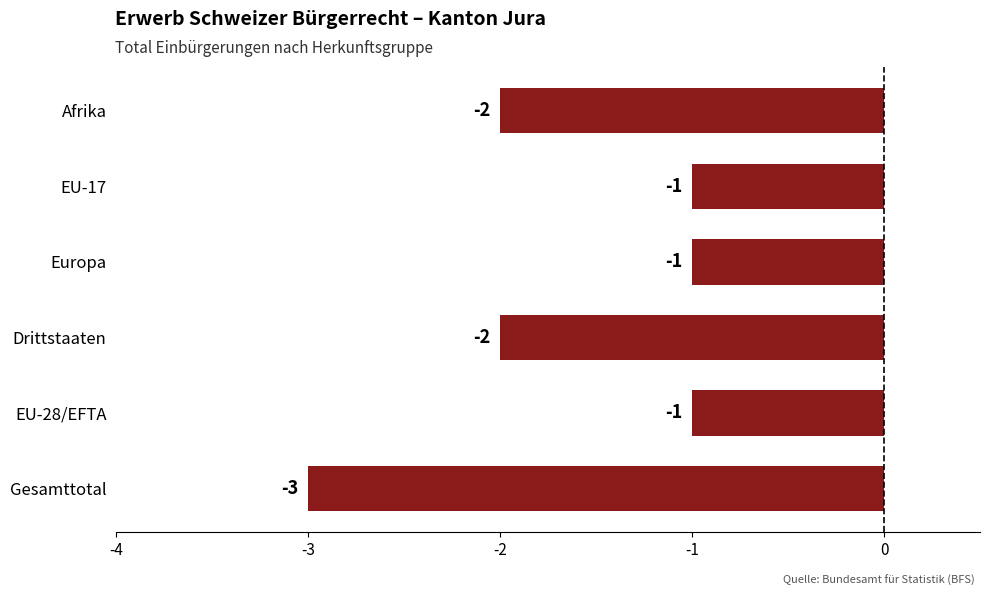

What is the difference between the maximum and minimum values?

2